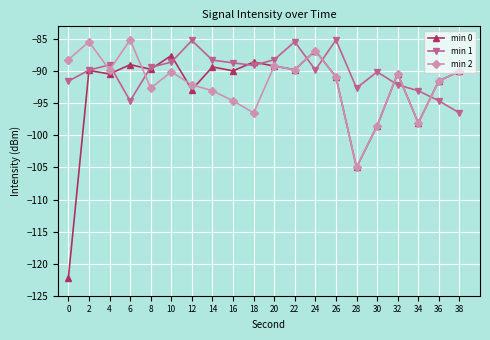

How many lines are shown in the chart?

3